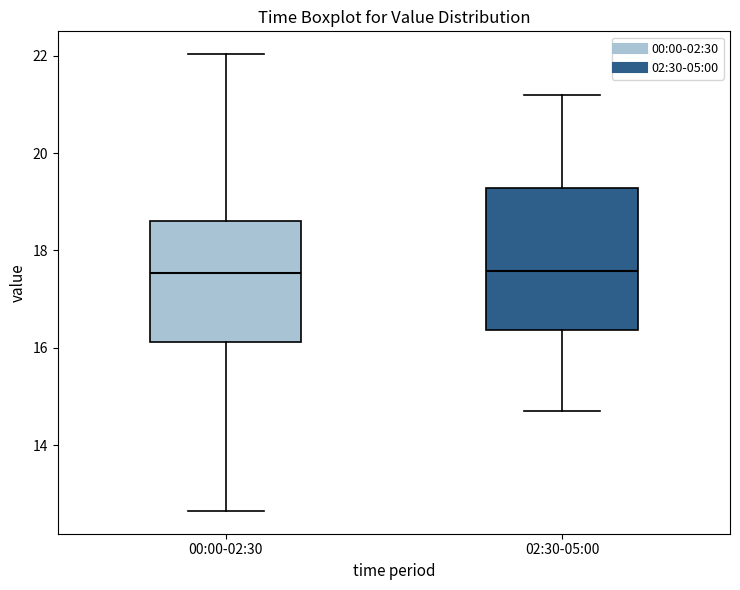

Reading left to right, transcribe this box plot: for each box, give where its median line is, the range the box spans, and where its two whiskers end, as read against the y-axis. The values are not printed on the chart, so give them approximately, as read against the axis.

00:00-02:30: median 17.6, box 16.2 to 18.6, whiskers 12.6 to 22.0
02:30-05:00: median 17.6, box 16.4 to 19.2, whiskers 14.8 to 21.2